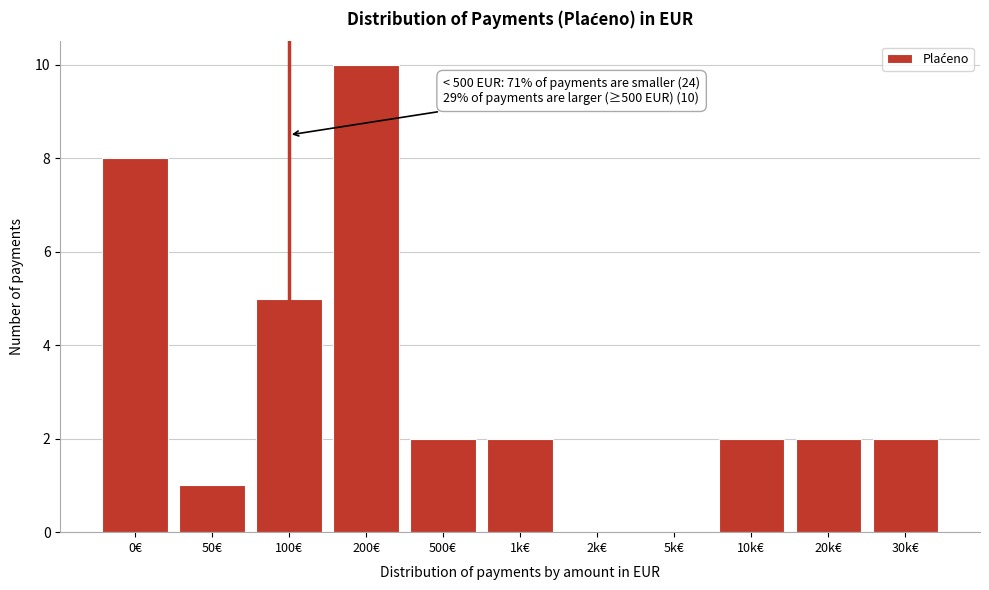

Reading left to right, extract all data points from this chart.

0€=8	50€=1	100€=5	200€=10	500€=2	1k€=2	2k€=0	5k€=0	10k€=2	20k€=2	30k€=2